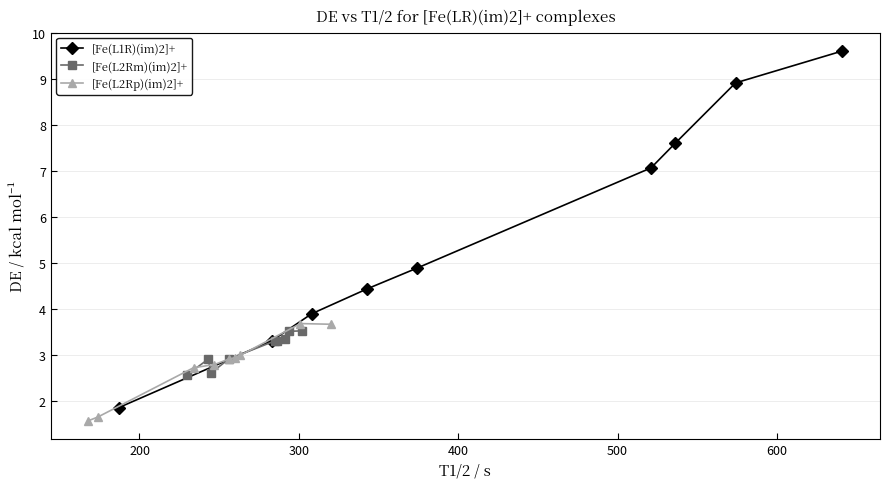

True or false: [Fe(L1R)(im)2]+ has more than 0 points higher than both neighbors.

False